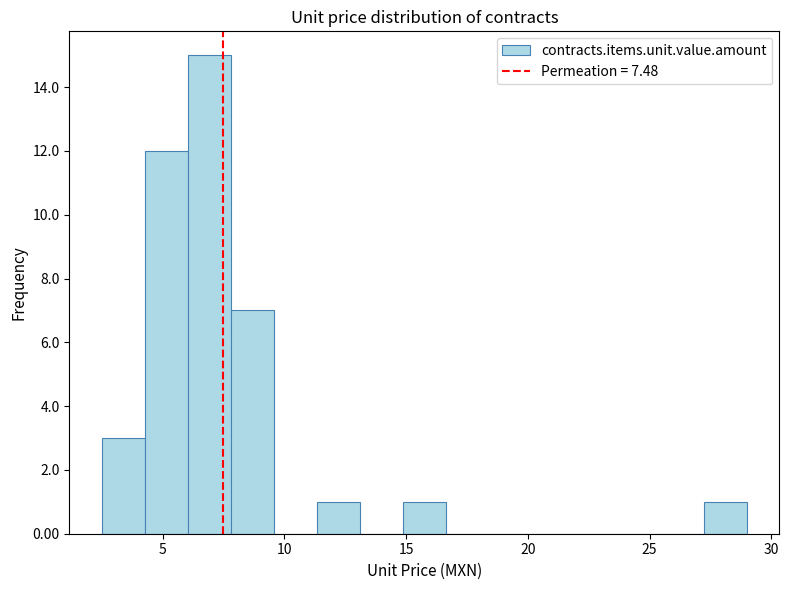

Around what value on the x-axis is the tallest bar? Give the approximate position of its centre, as read against the axis.

7.0